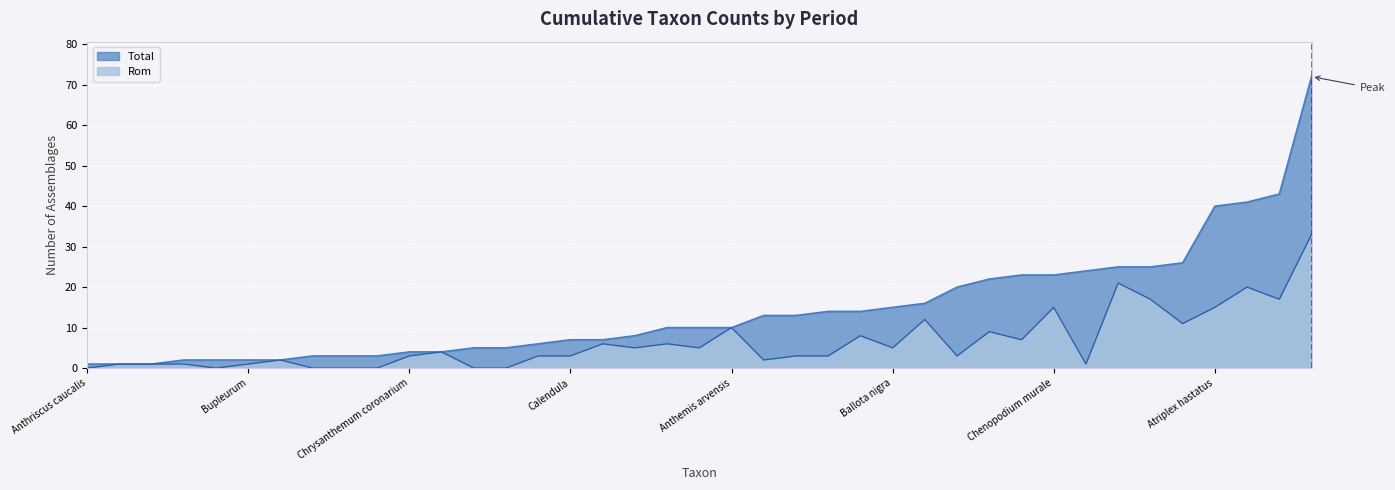

The Rom series shows 15 at Chenopodium murale. True or false?

True